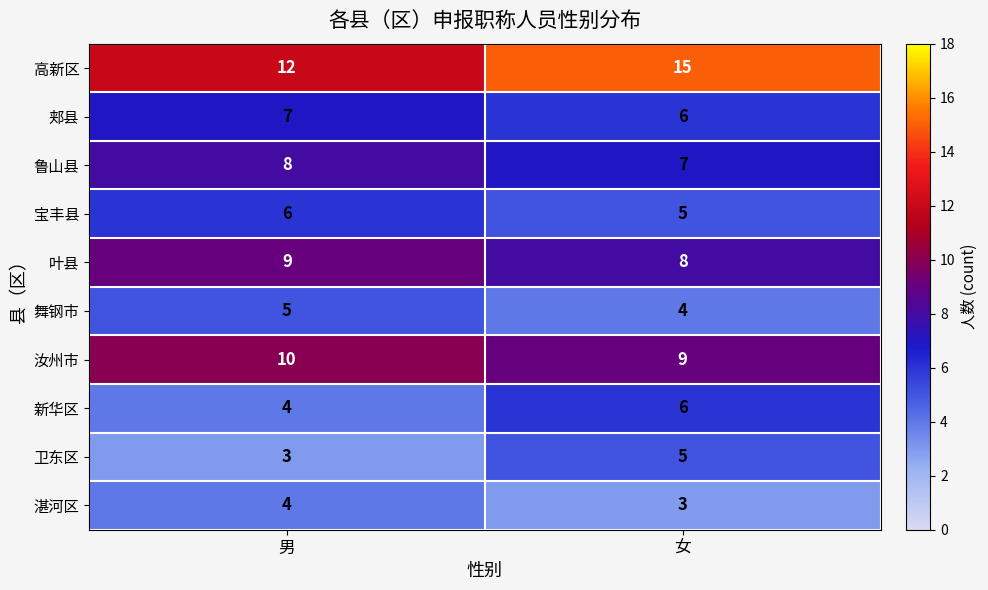

Reading left to right, what are all the values shown in this chart?

高新区: 12	15
郏县: 7	6
鲁山县: 8	7
宝丰县: 6	5
叶县: 9	8
舞钢市: 5	4
汝州市: 10	9
新华区: 4	6
卫东区: 3	5
湛河区: 4	3